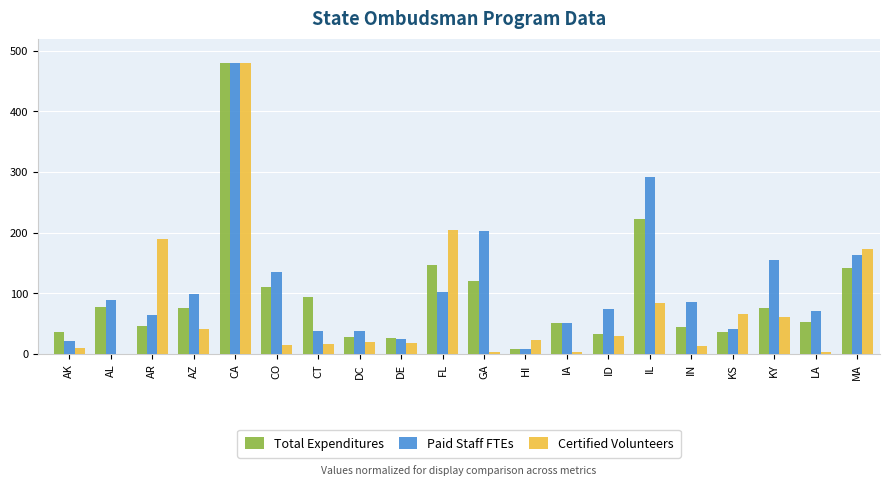

Where is Total Expenditures nearest to the value 244?

IL